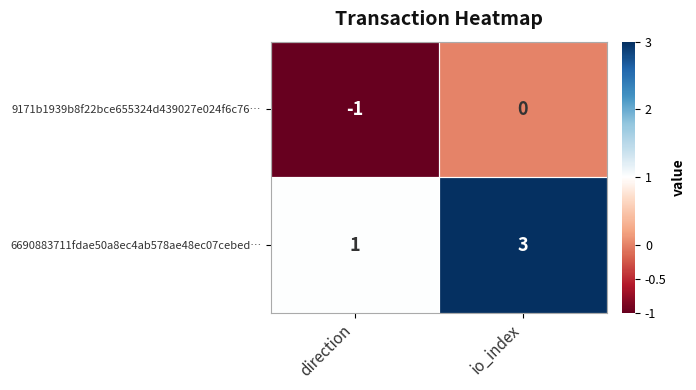

Between direction and io_index, which series saw the biggest shift?

6690883711fdae50a8ec4ab578ae48ec07cebed…